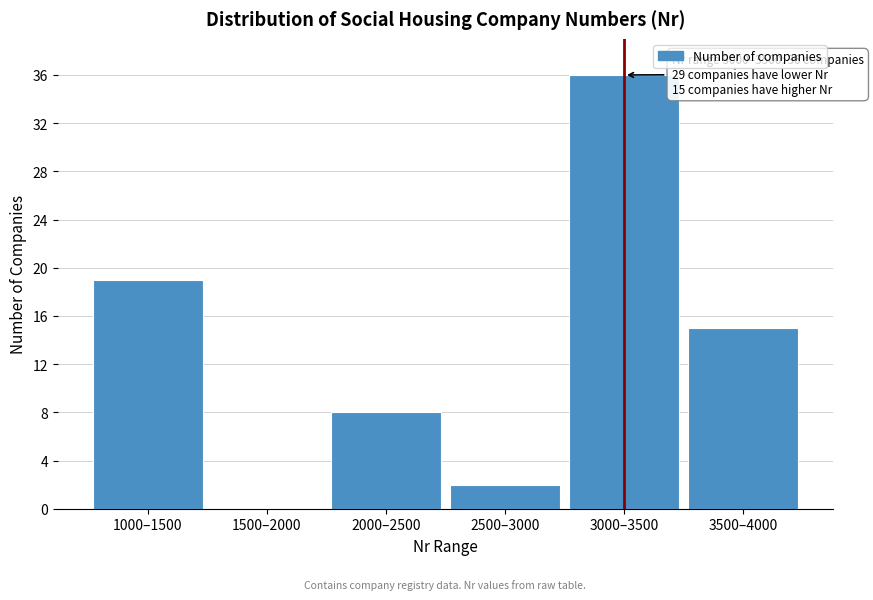

Reading right to left, list all the values displayed in this chart.

3500–4000=15	3000–3500=36	2500–3000=2	2000–2500=8	1500–2000=0	1000–1500=19